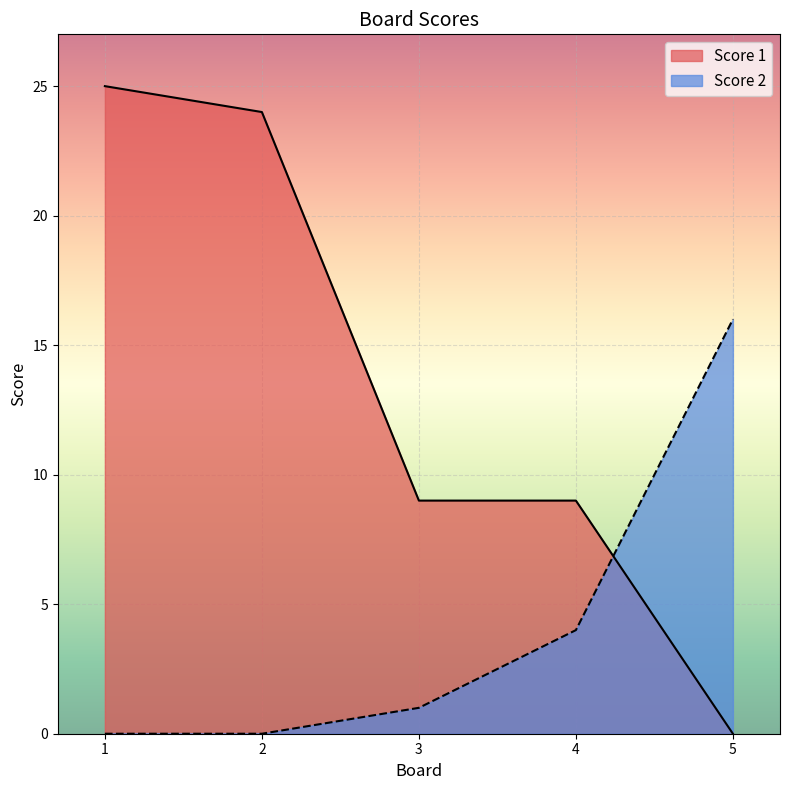

List the labels in order of Score 1 value, largest first.

1, 2, 3, 4, 5